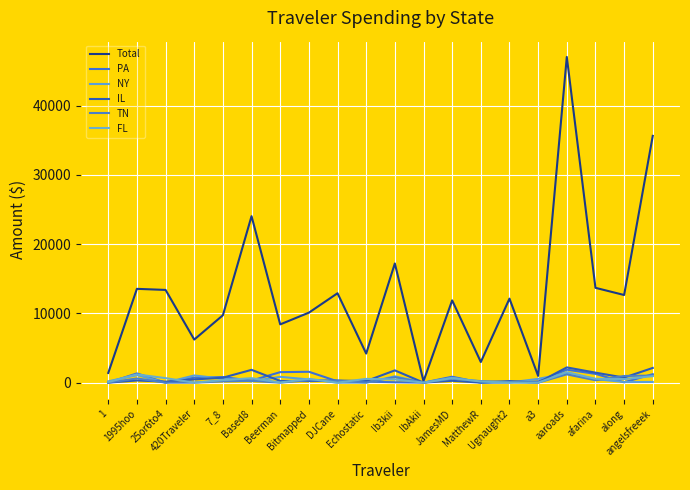

True or false: PA has a value of 205.3 at Echostatic.

False